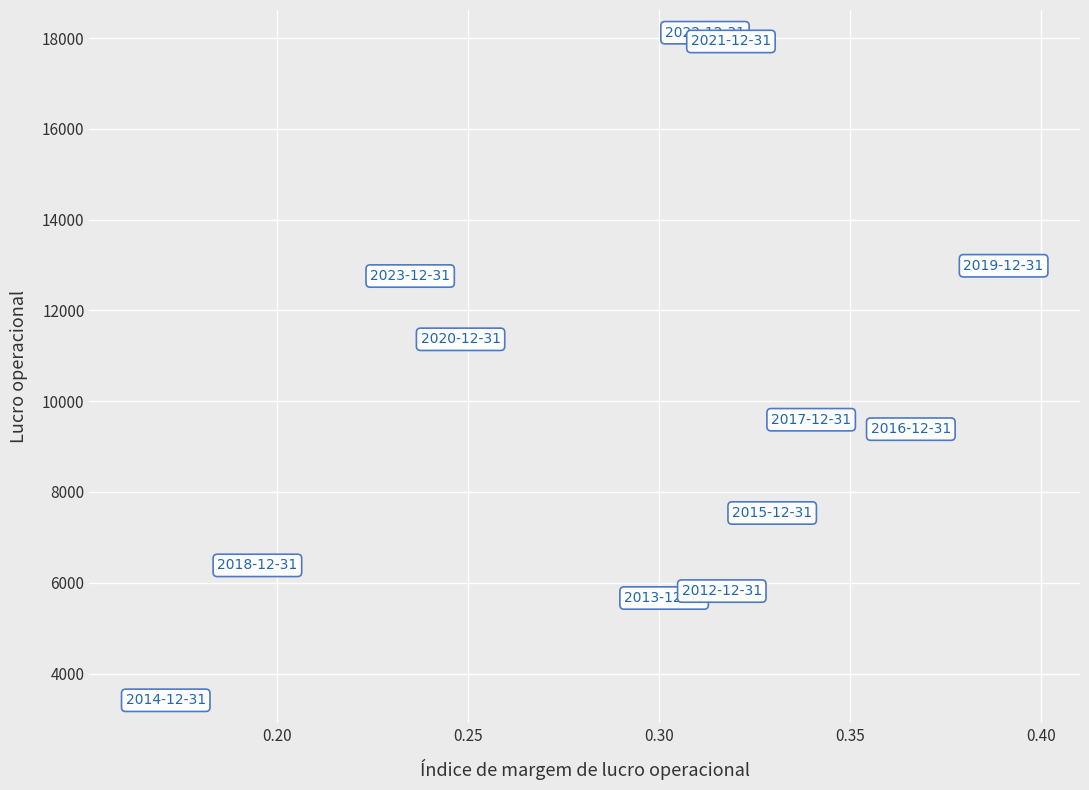

What is the average Y value?

10078